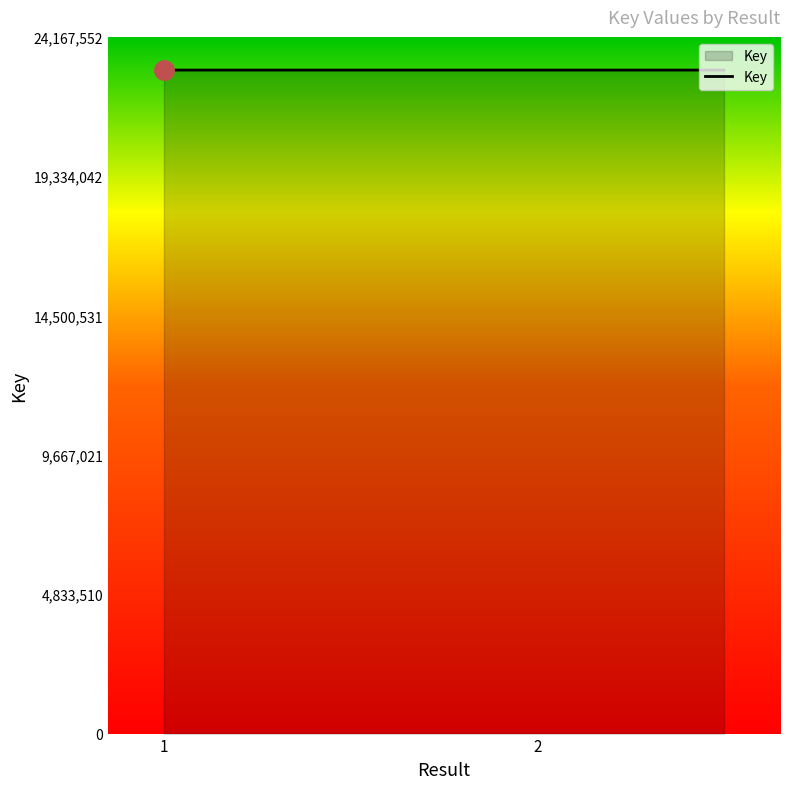

What is the average value?

23016665